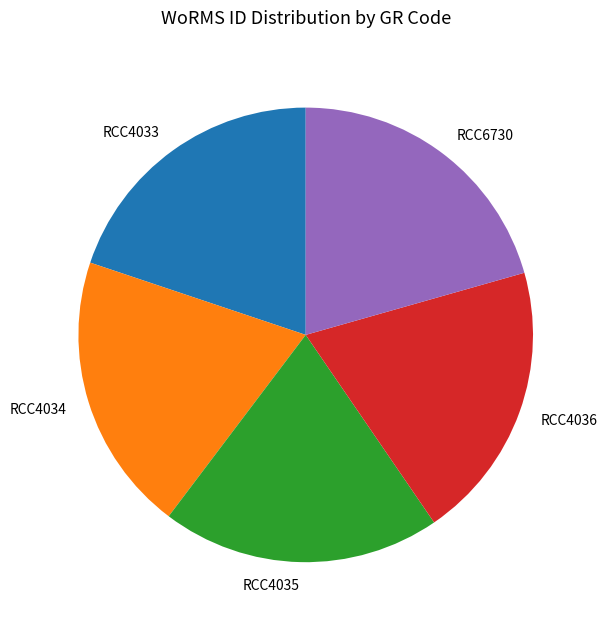

Is there any slice that represents more than half of the pie?

No